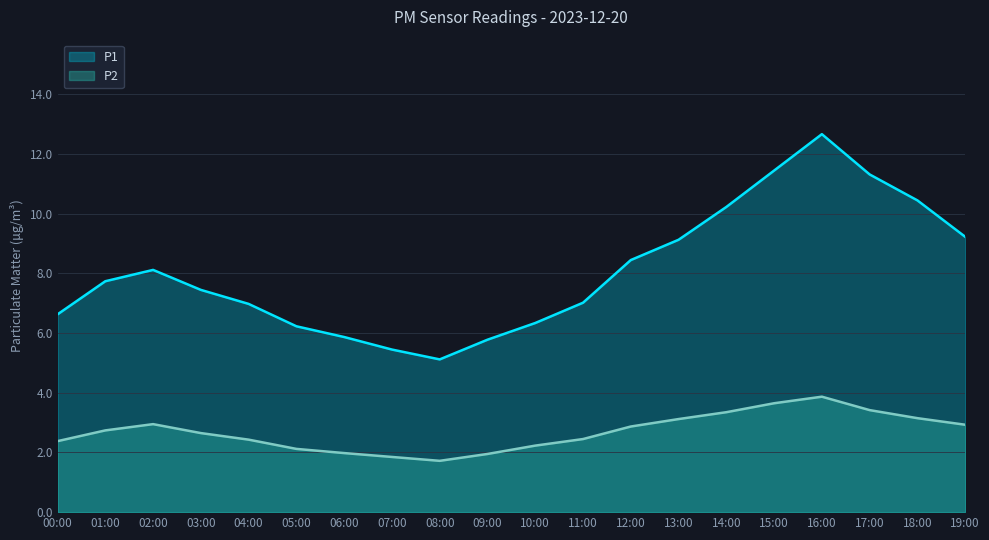

Rank the categories by P2 value from lowest to highest.

08:00, 07:00, 09:00, 06:00, 05:00, 10:00, 00:00, 04:00, 11:00, 03:00, 01:00, 12:00, 19:00, 02:00, 13:00, 18:00, 14:00, 17:00, 15:00, 16:00